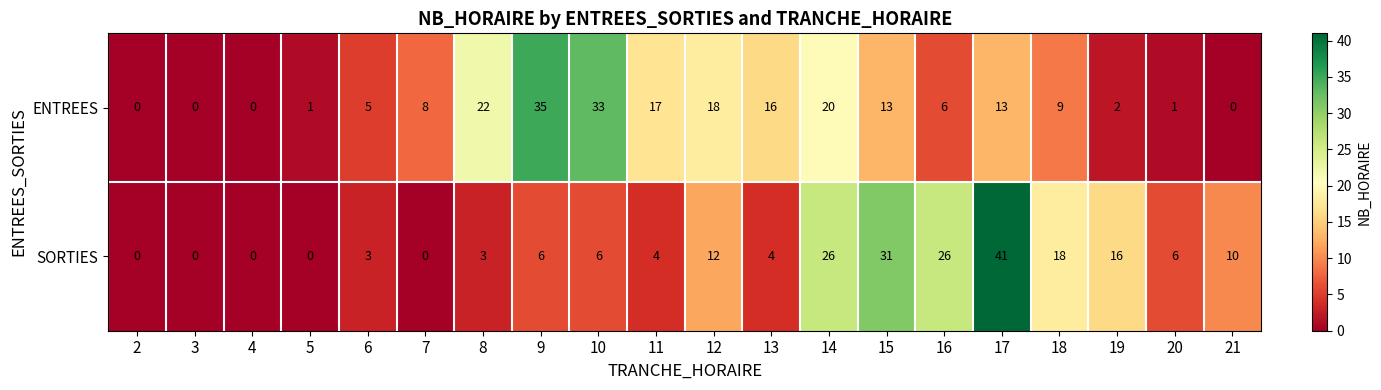

List the series in order of their peak value, lowest first.

ENTREES, SORTIES